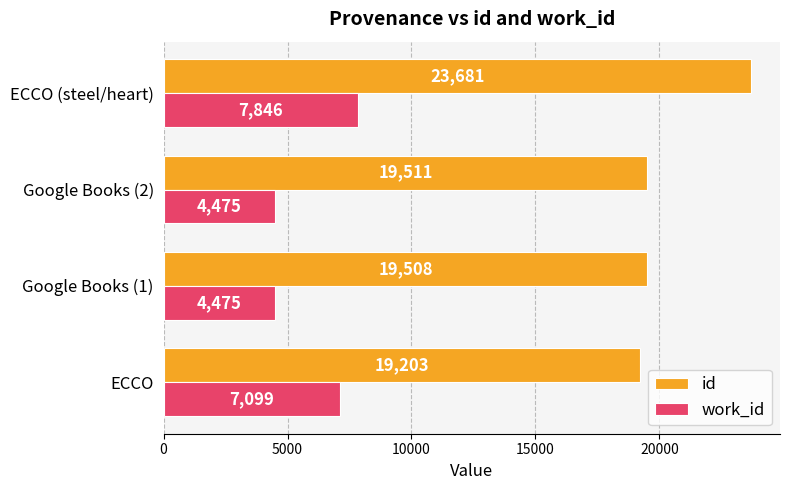

What is the maximum value shown in the chart?

23681